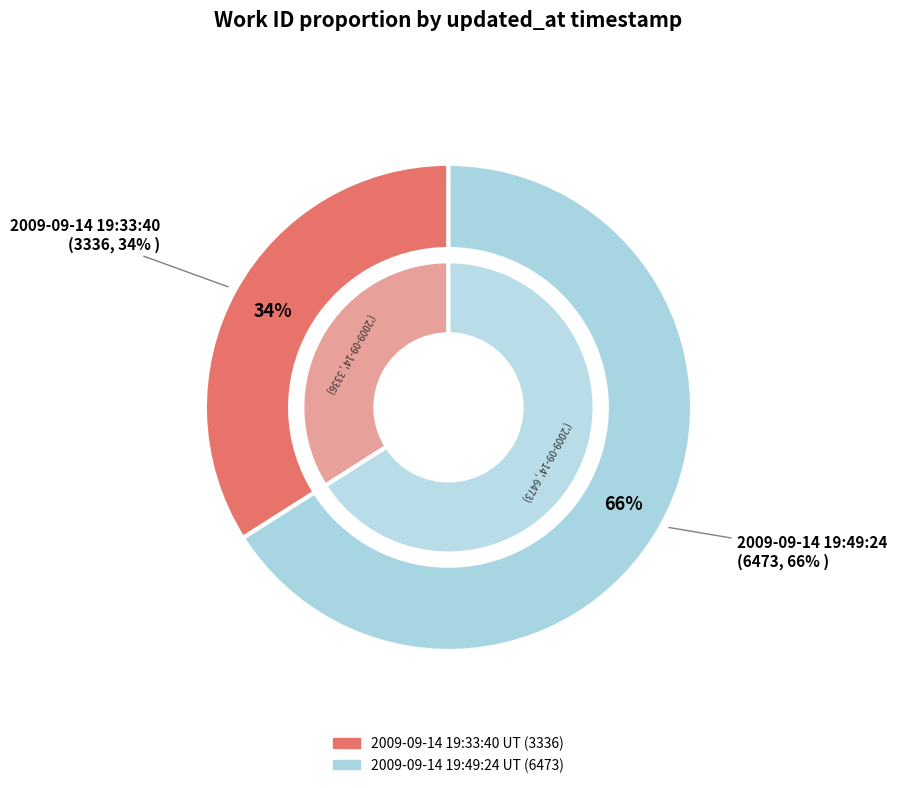

True or false: 2009-09-14 19:33:40 UTC accounts for 34% of the total.

True